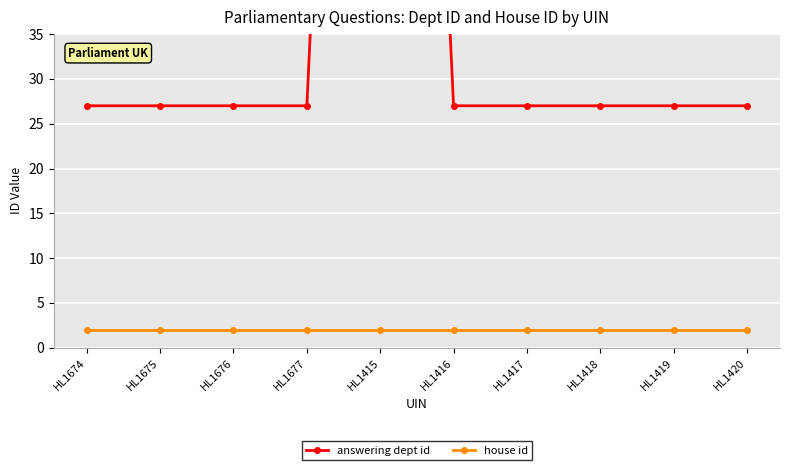

List the series in order of their overall mean, lowest first.

house id, answering dept id